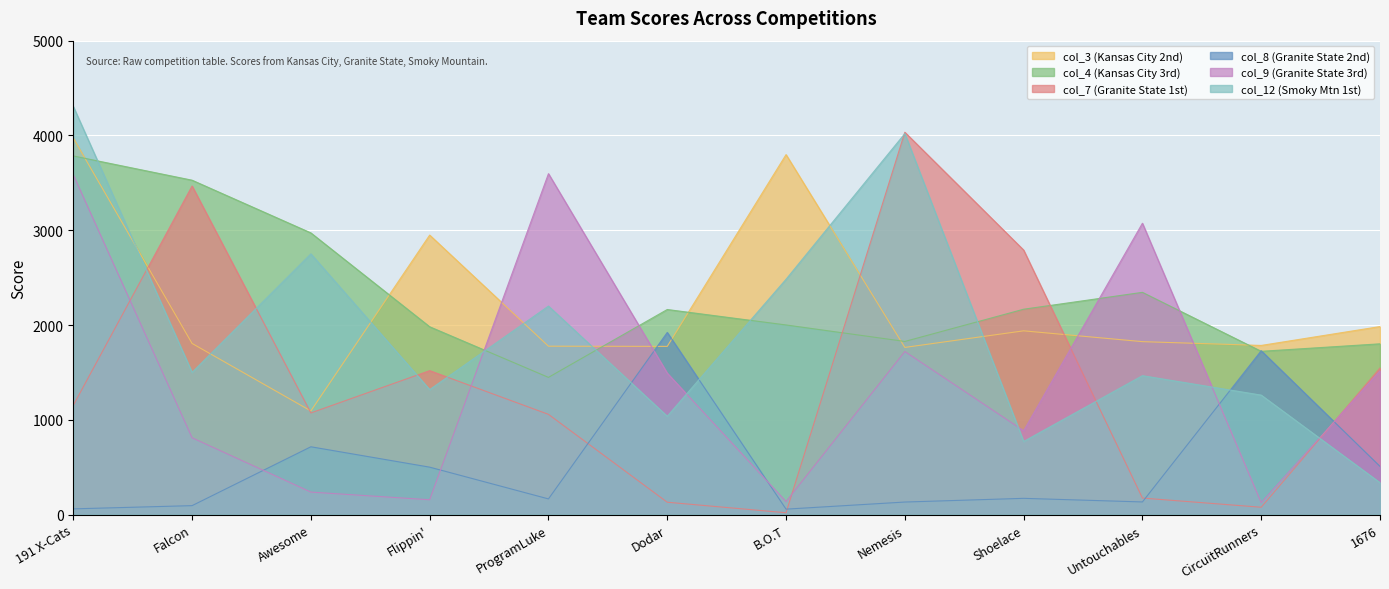

Rank the series at Dodar from highest to lowest value.

col_4 (Kansas City 3rd), col_8 (Granite State 2nd), col_3 (Kansas City 2nd), col_9 (Granite State 3rd), col_12 (Smoky Mtn 1st), col_7 (Granite State 1st)